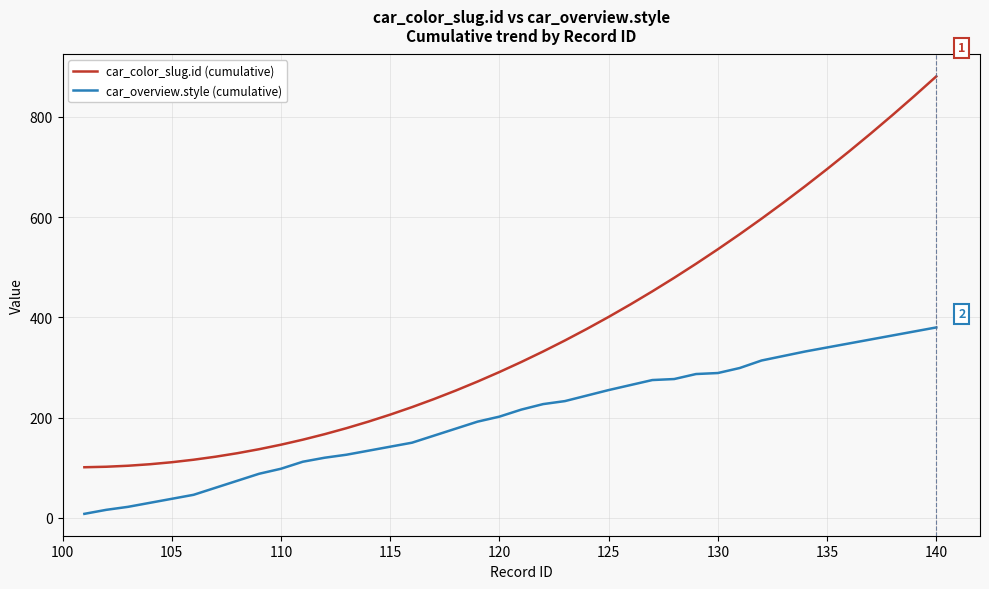

True or false: car_color_slug.id (cumulative) and car_overview.style (cumulative) cross at least once.

False